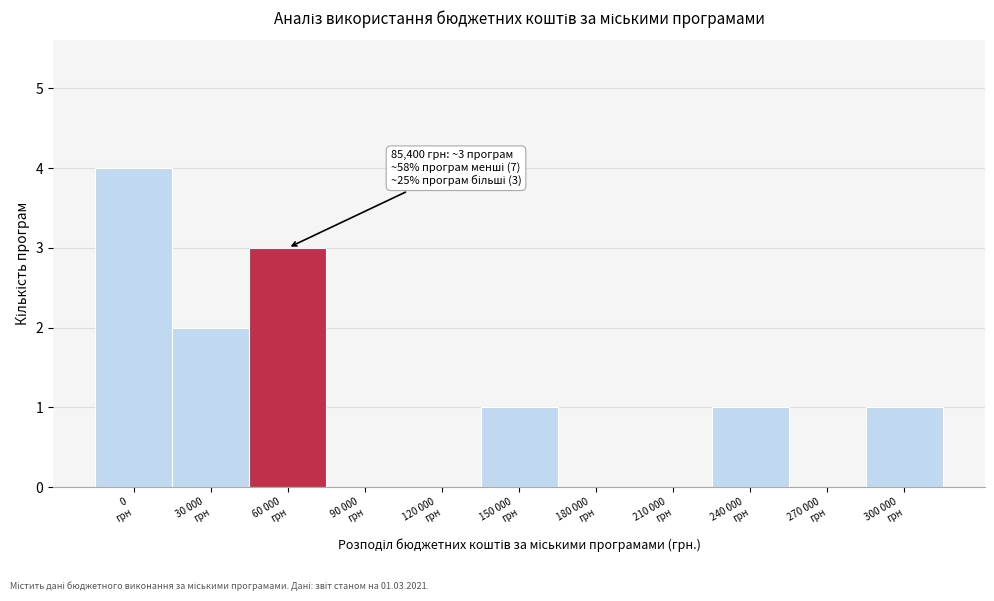

What is the maximum value shown in the chart?

4